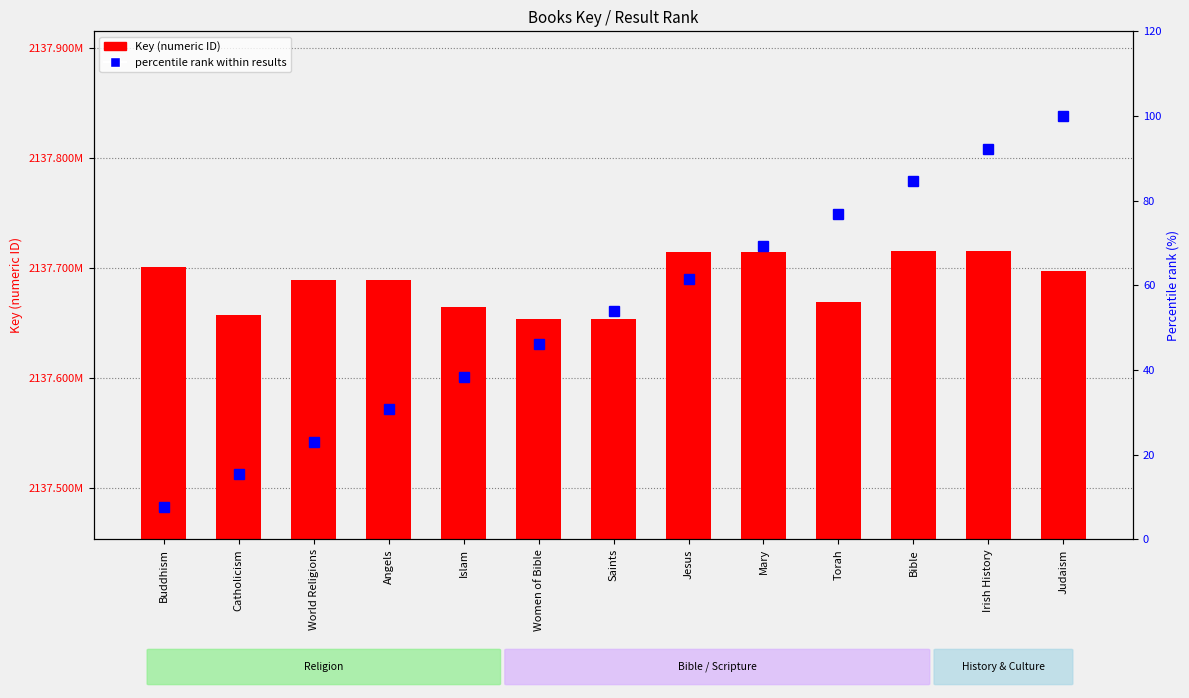

Rank the categories by Key (numeric ID) value from lowest to highest.

Women of Bible, Saints, Catholicism, Islam, Torah, Angels, World Religions, Judaism, Buddhism, Mary, Jesus, Bible, Irish History